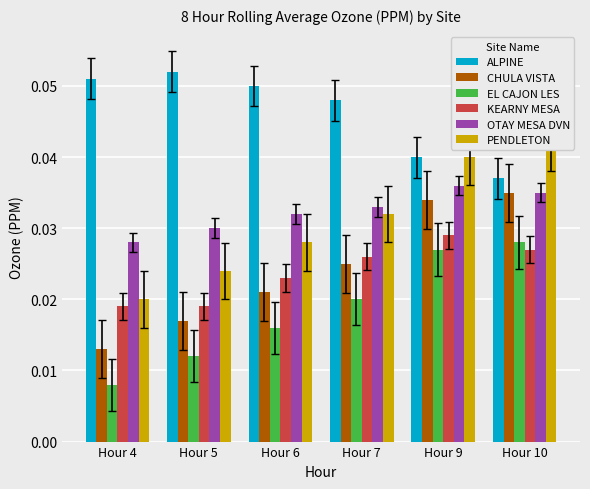

Between Hour 4 and Hour 6, which is larger?

Hour 4